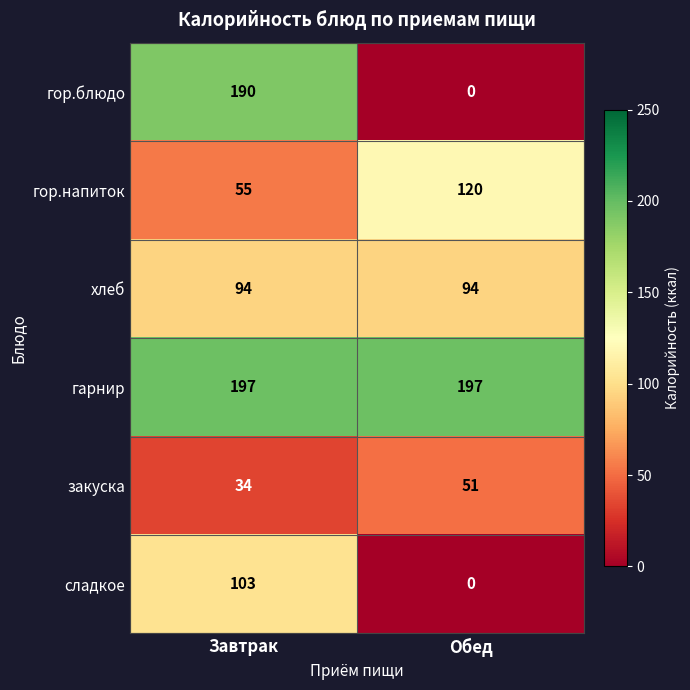

What is the maximum value shown in the chart?

197